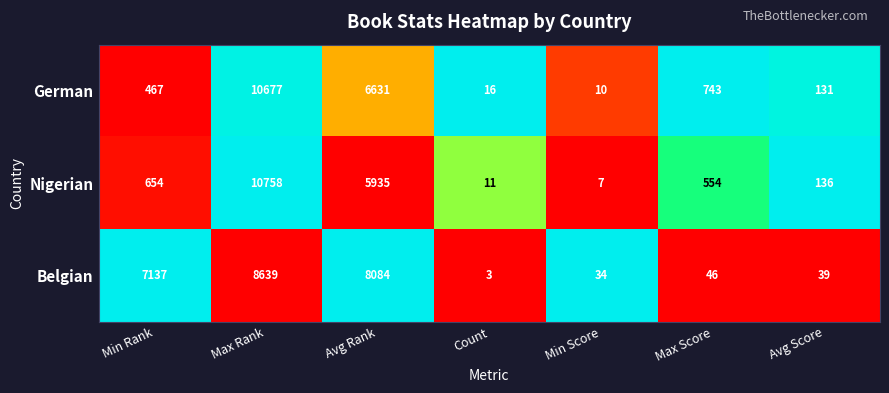

What is the spread (max minus min) of values at Min Score?

27